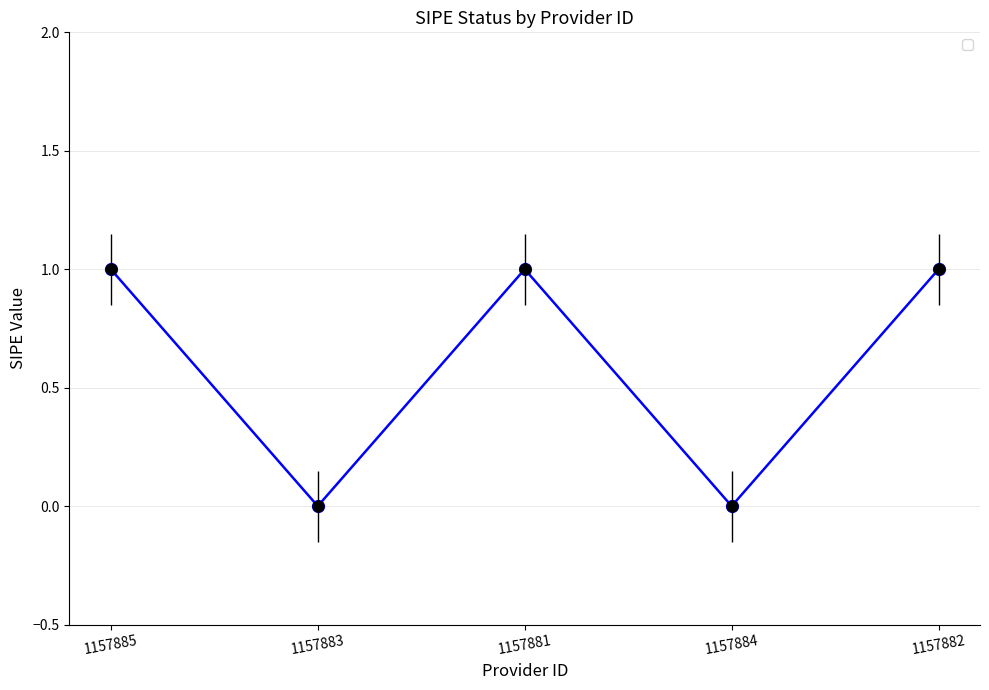

What is the change in value from 1157884 to 1157882?

+1